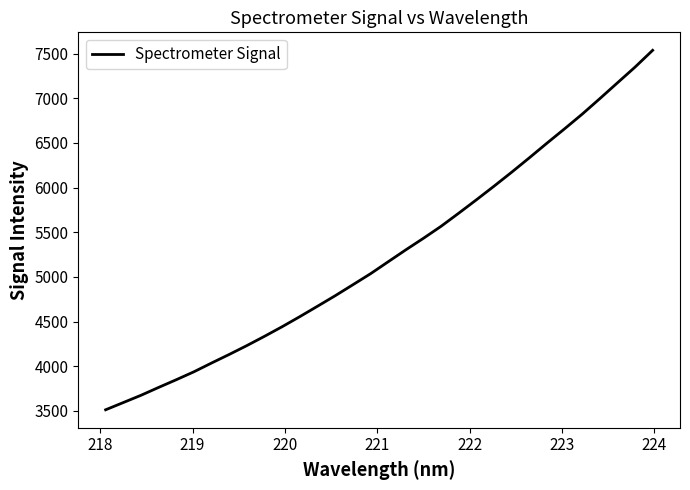

What is the difference between the maximum and minimum values?

4023.5